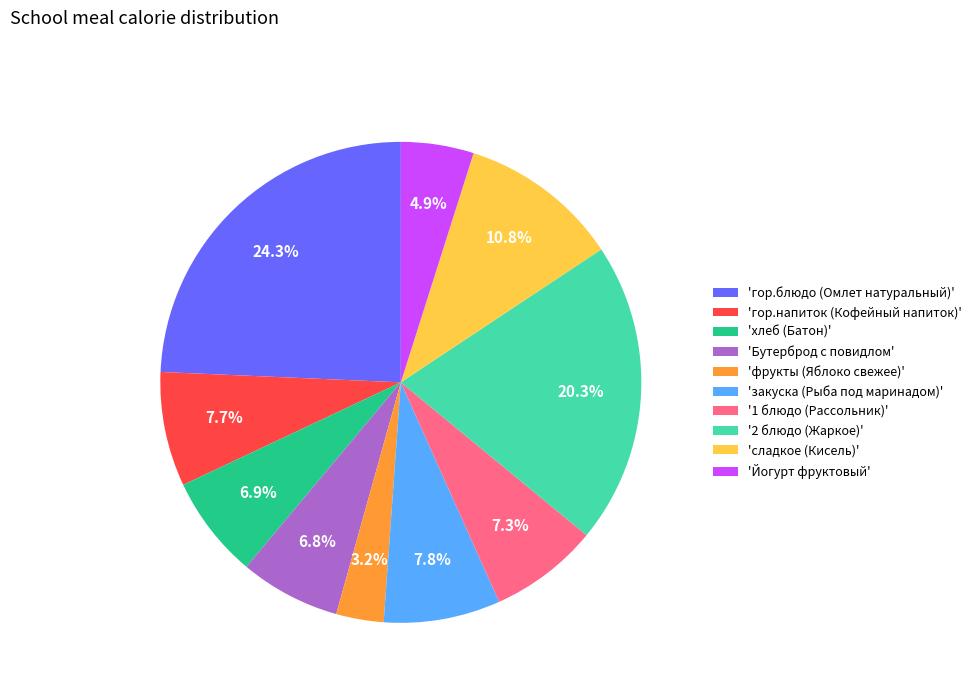

Count the number of slices in the pie.

10